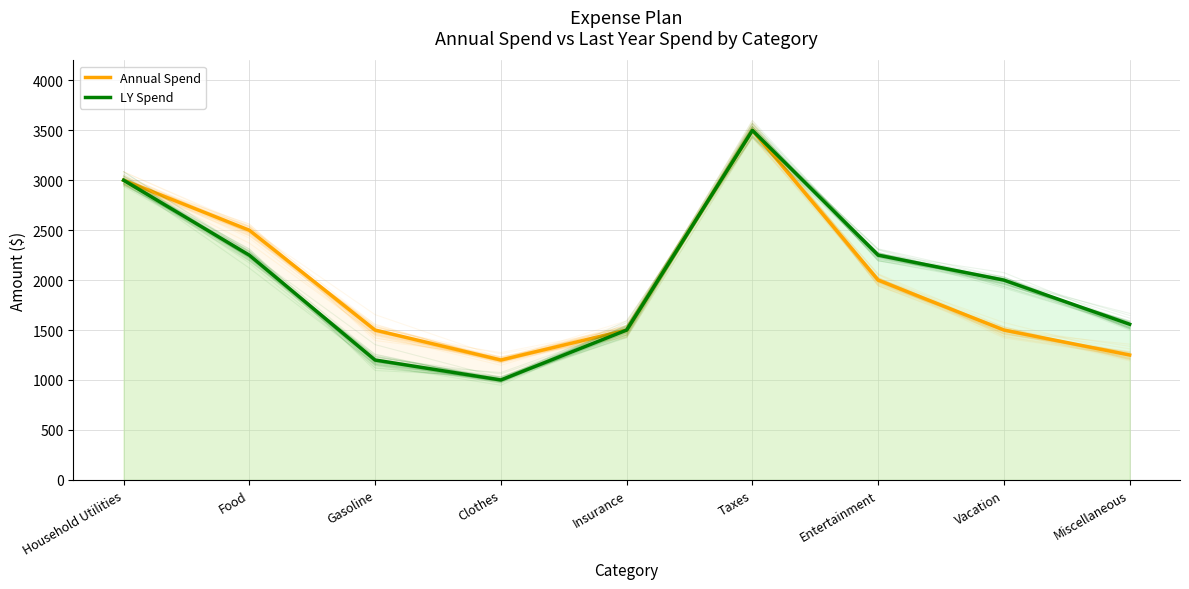

Where is the first local maximum for Annual Spend?

Taxes